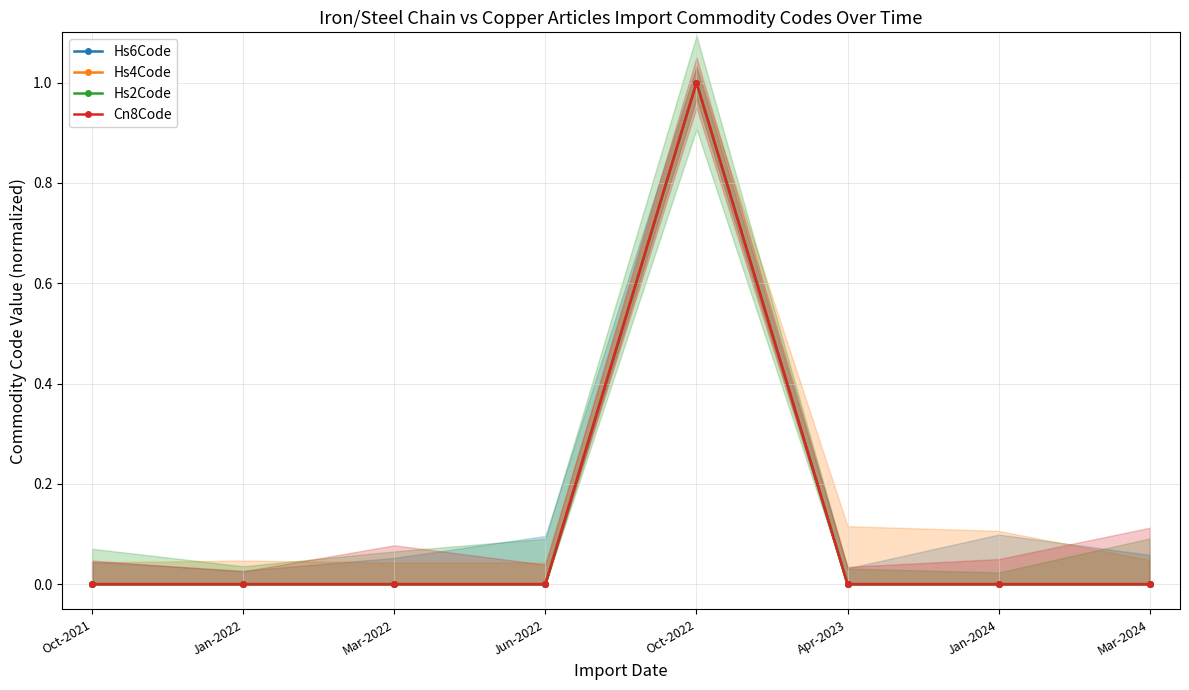

What is the difference between the maximum and minimum values in the Cn8Code series?

1